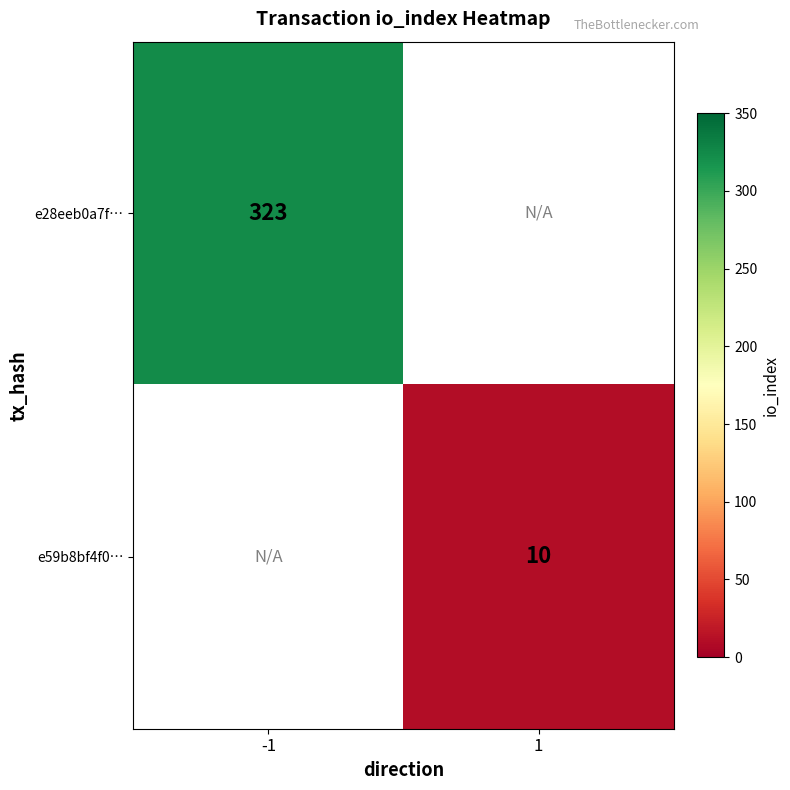

The e59b8bf4f0… series shows 10 at 1. True or false?

True